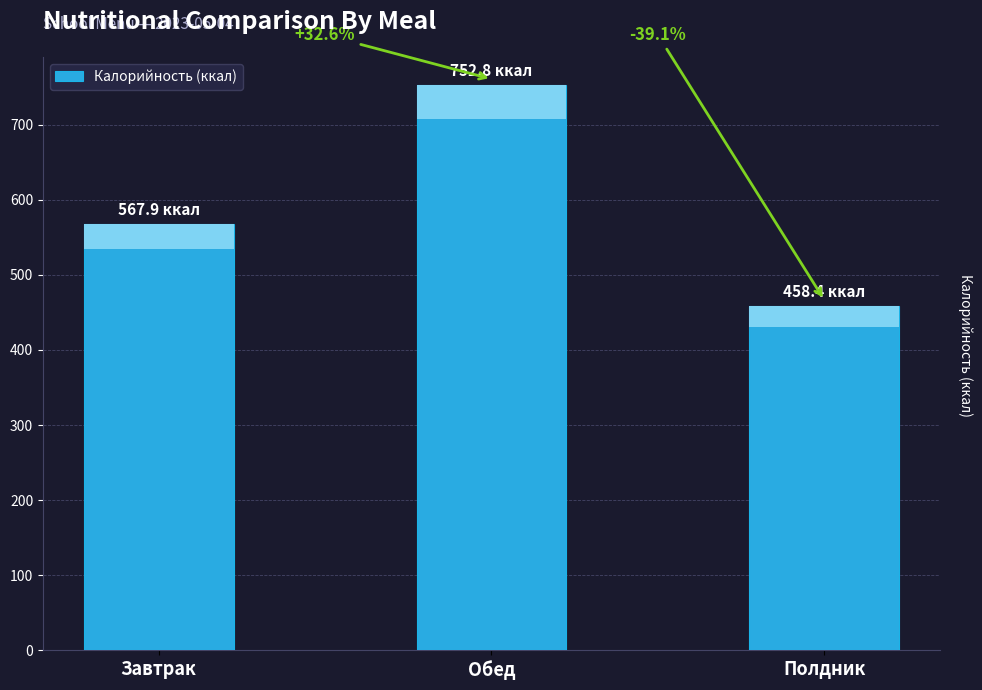

What is the difference between the maximum and minimum values?

294.3